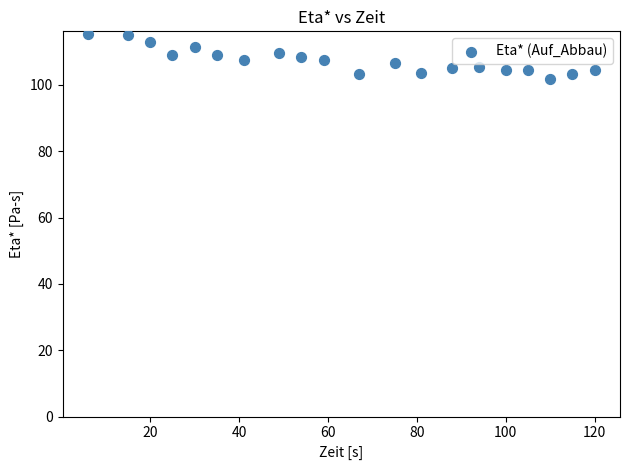

What is the range of Y values (max minus min)?

13.6